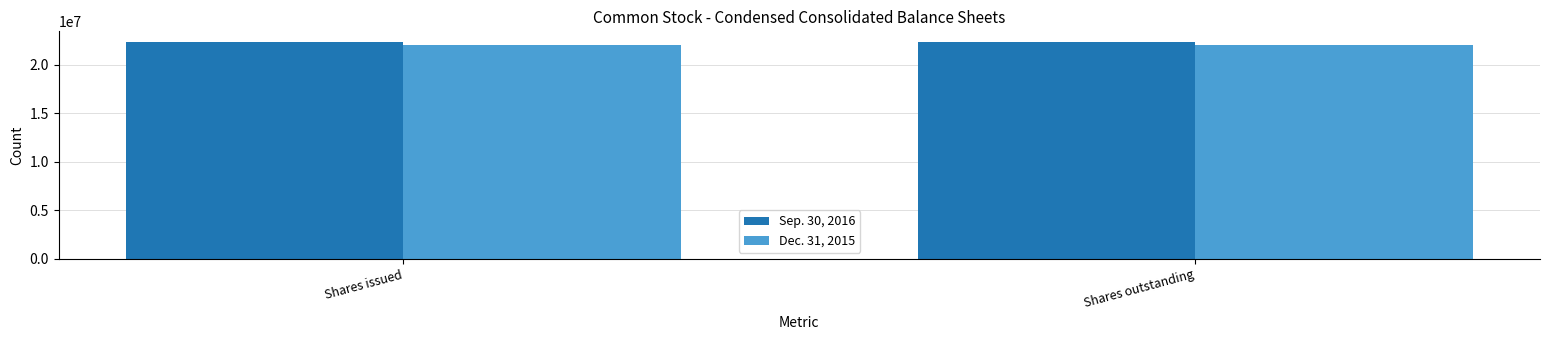

What is the label of the 1st bar from the right?

Shares outstanding